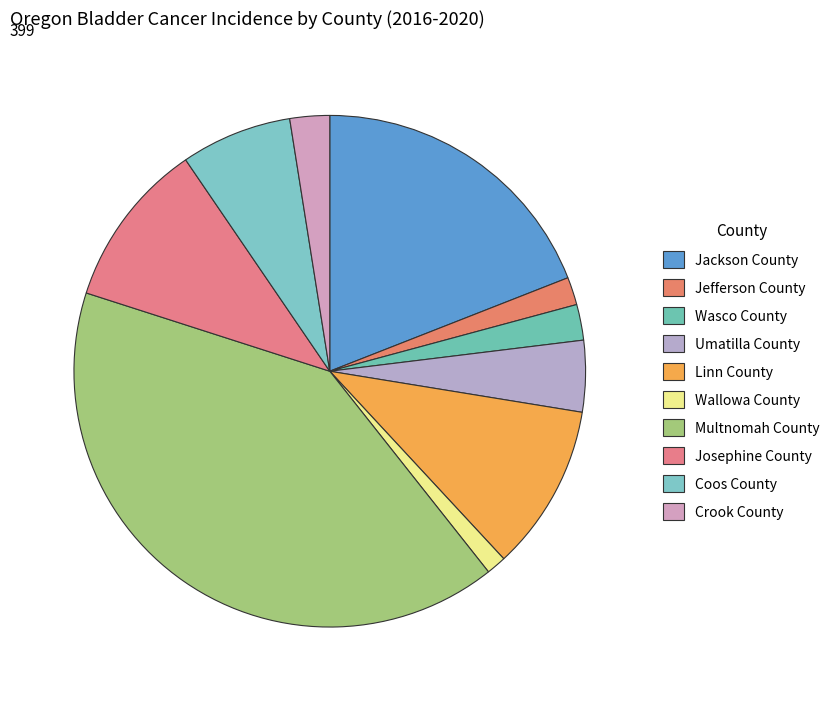

Which has a higher value, Wallowa County or Crook County?

Crook County